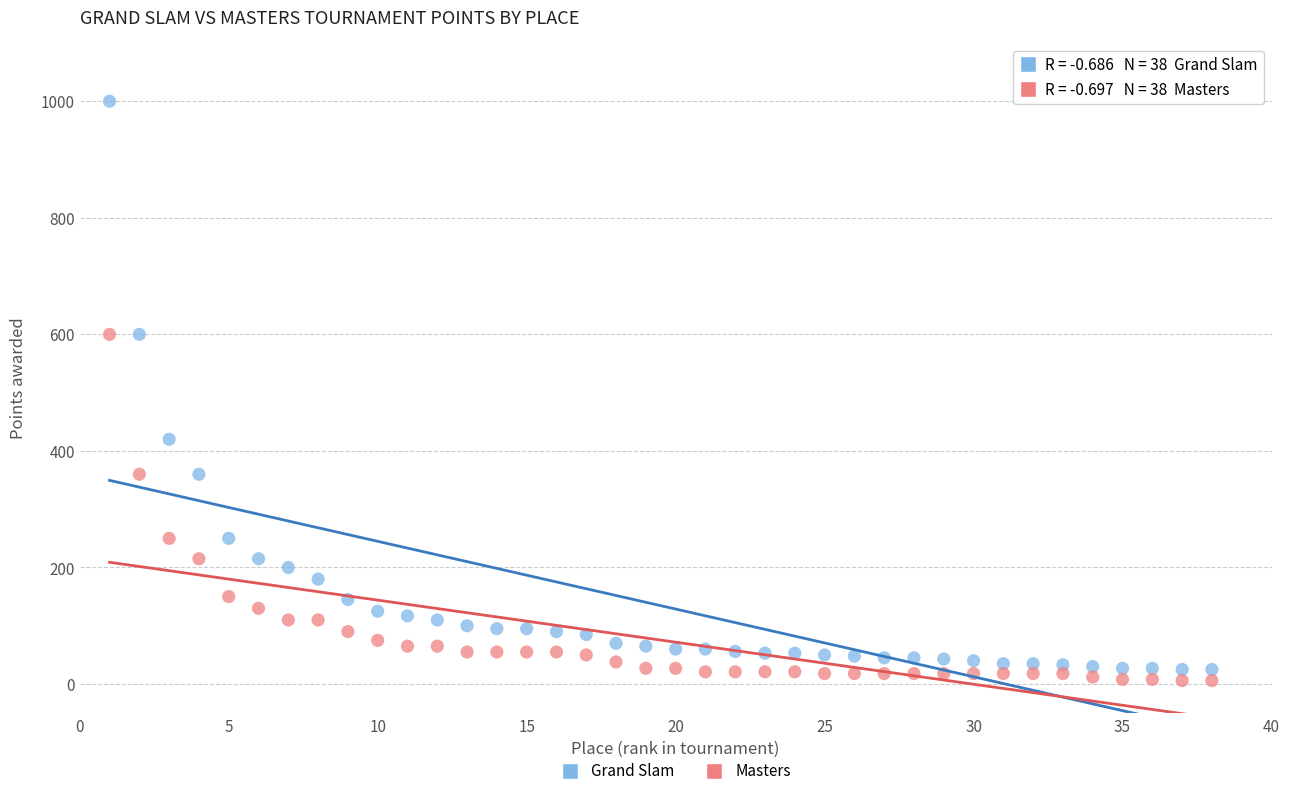

Which series contains the lowest Y value?

Masters